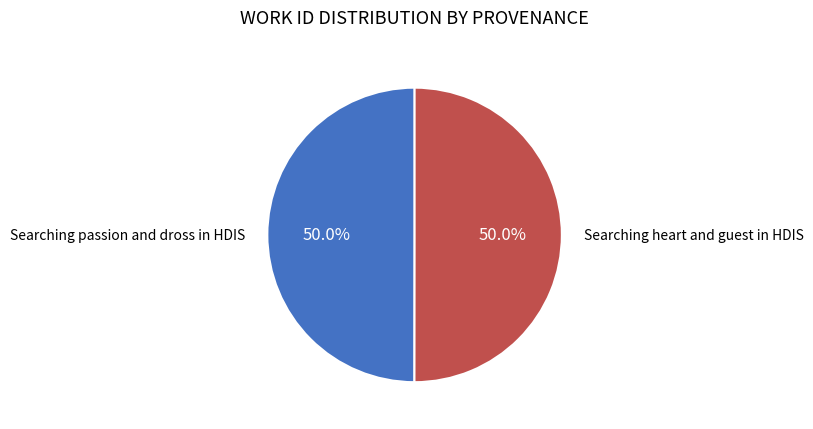

Rank the categories by value from lowest to highest.

Searching passion and dross in HDIS, Searching heart and guest in HDIS